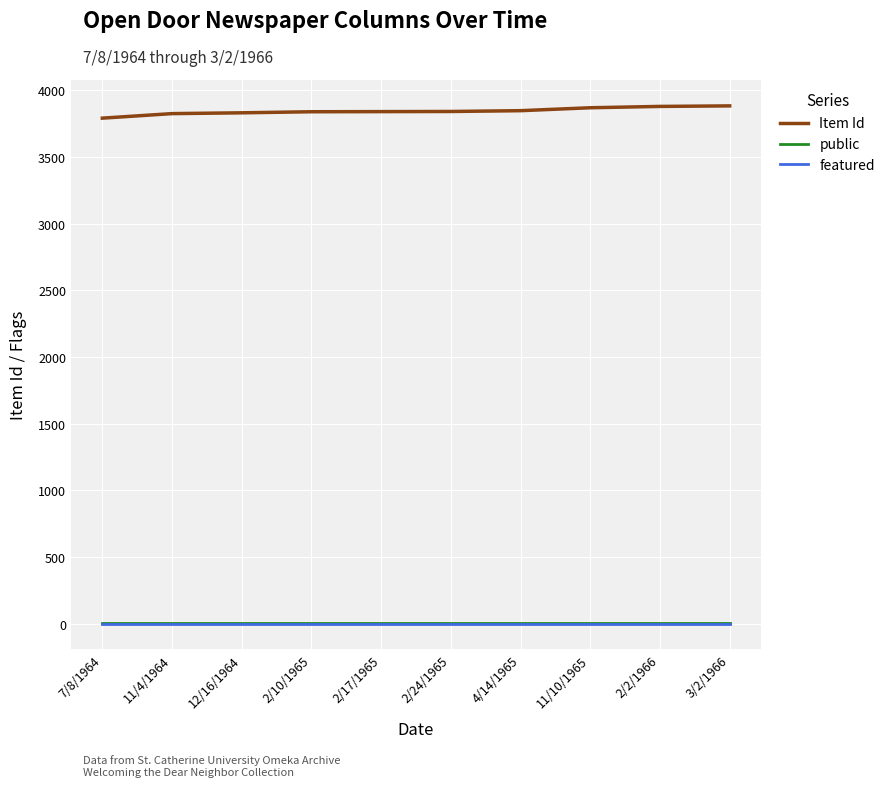

How many categories are shown in the chart?

10